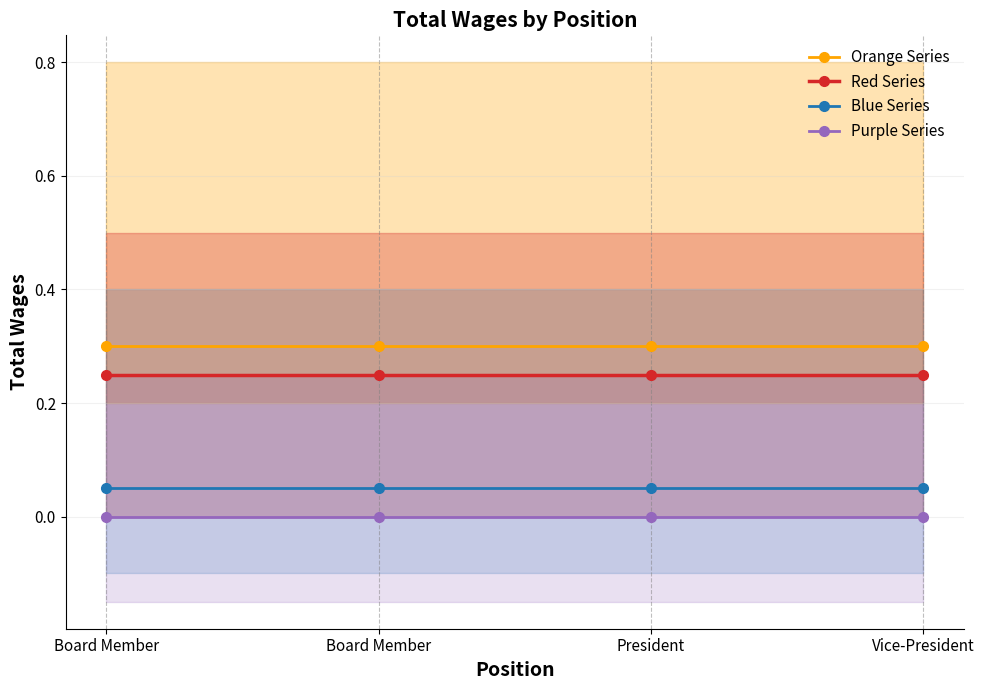

What is the total value across all series at Vice-President?

0.6